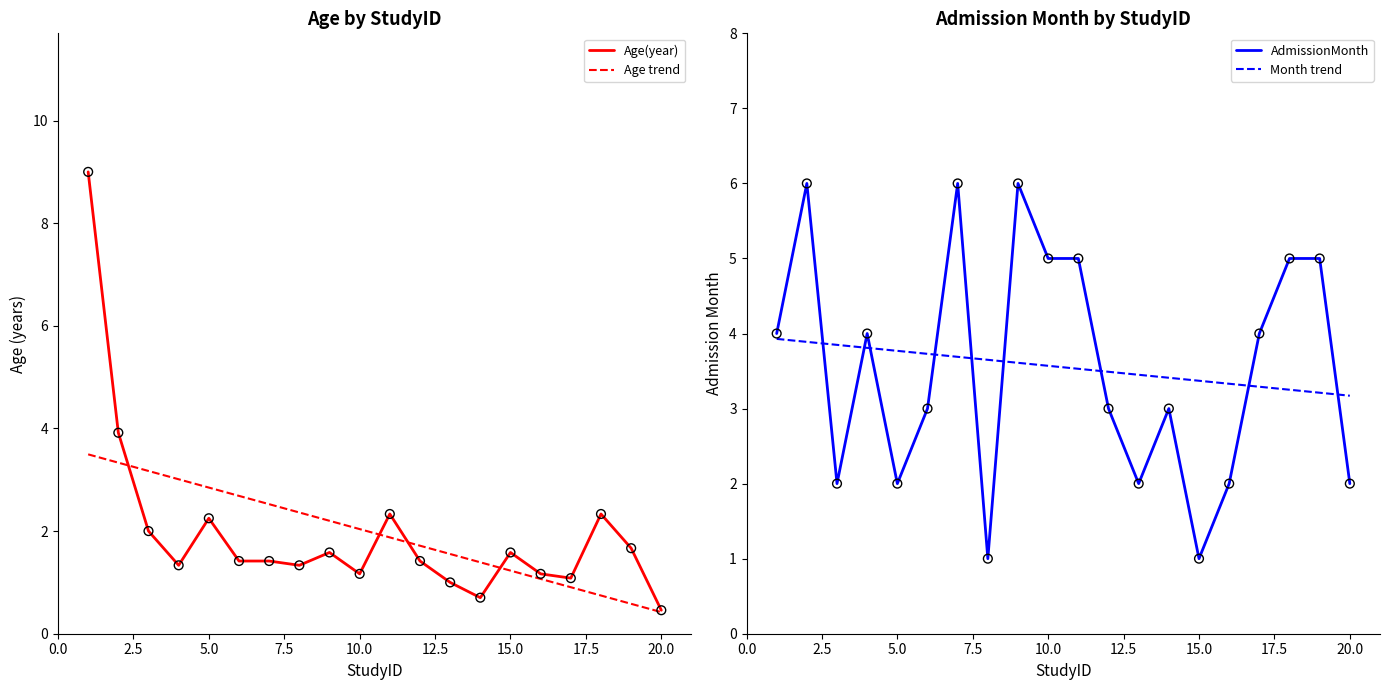

At which label does Age(year) reach its minimum?

20.0